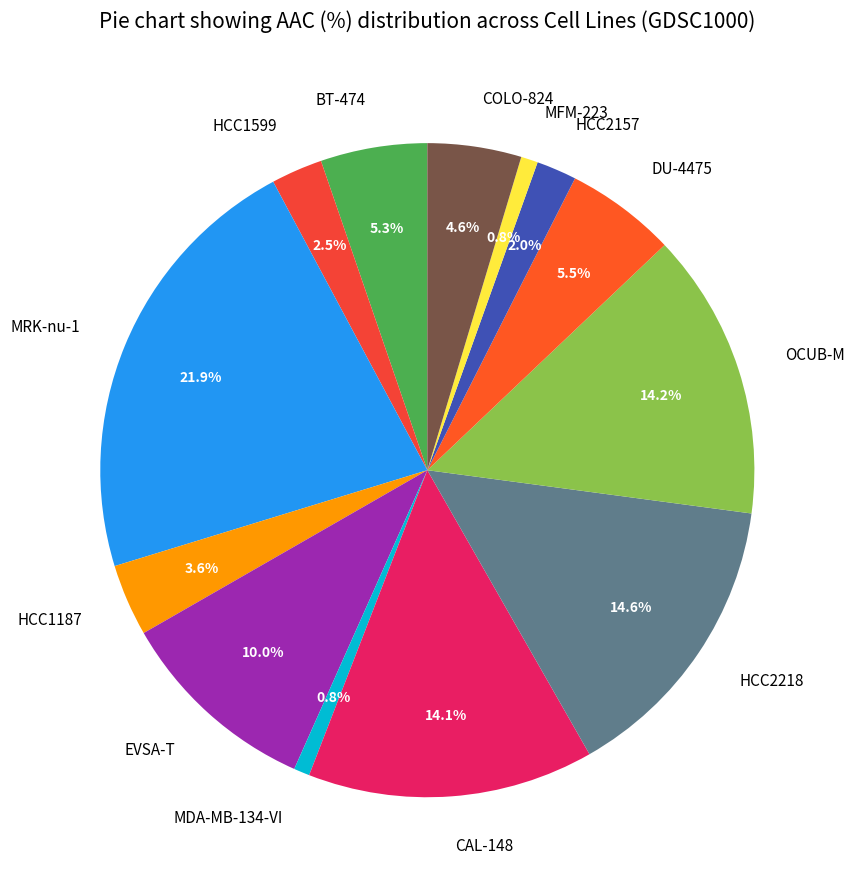

To the nearest percent, what is the difference between the OCUB-M and EVSA-T slice percentages?

4%